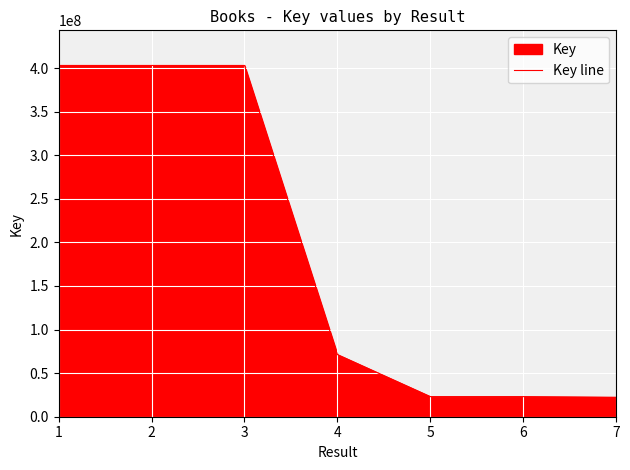

The value at 1 is 194045817. True or false?

False